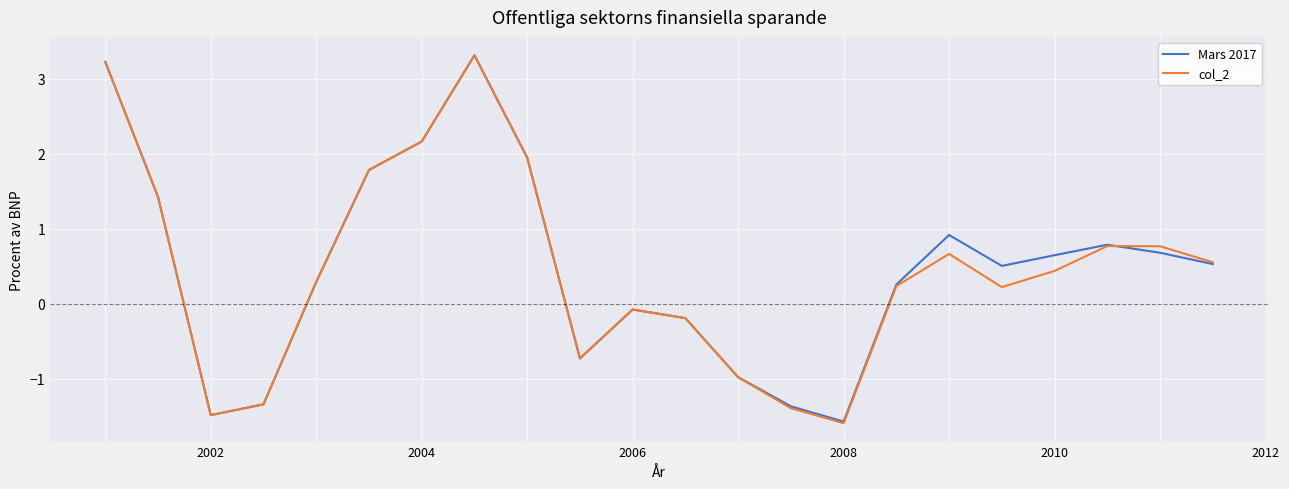

What is the maximum value for Mars 2017?

3.3